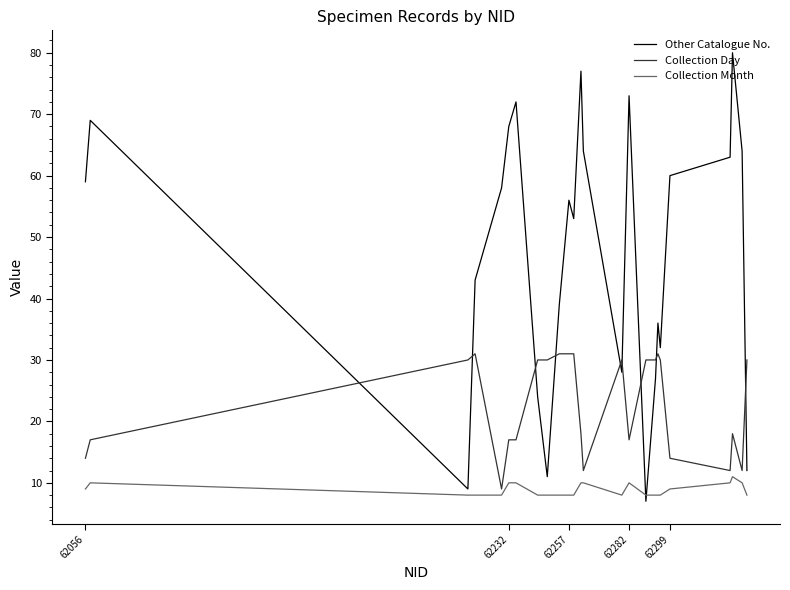

Which series has the widest spread of values?

Other Catalogue No.